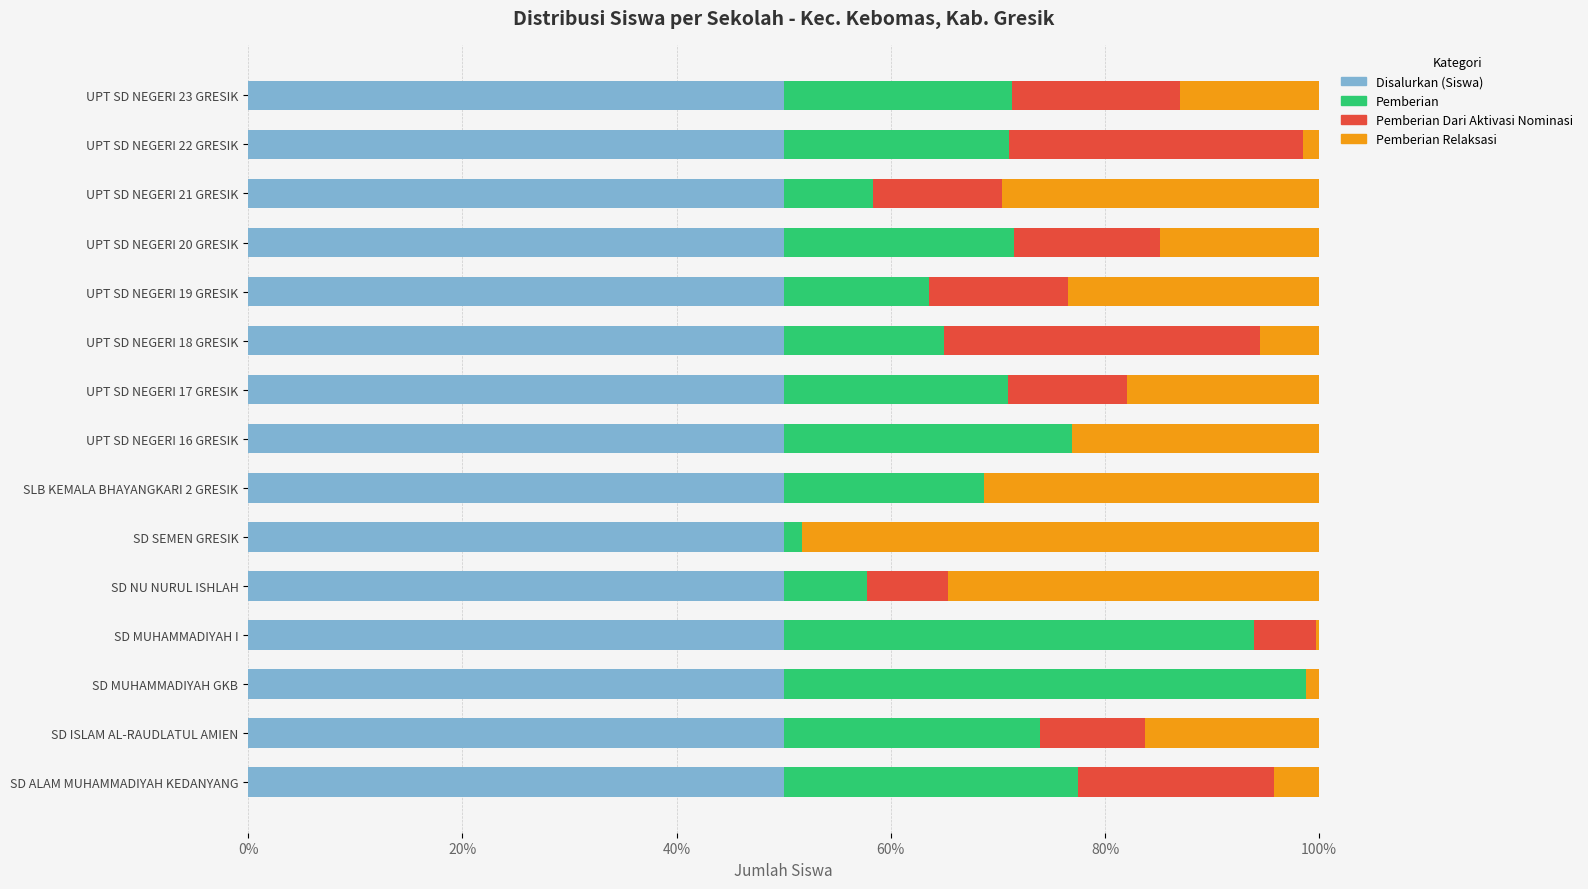

Is it true that Disalurkan (Siswa) equals 82.9 at UPT SD NEGERI 16 GRESIK?

False